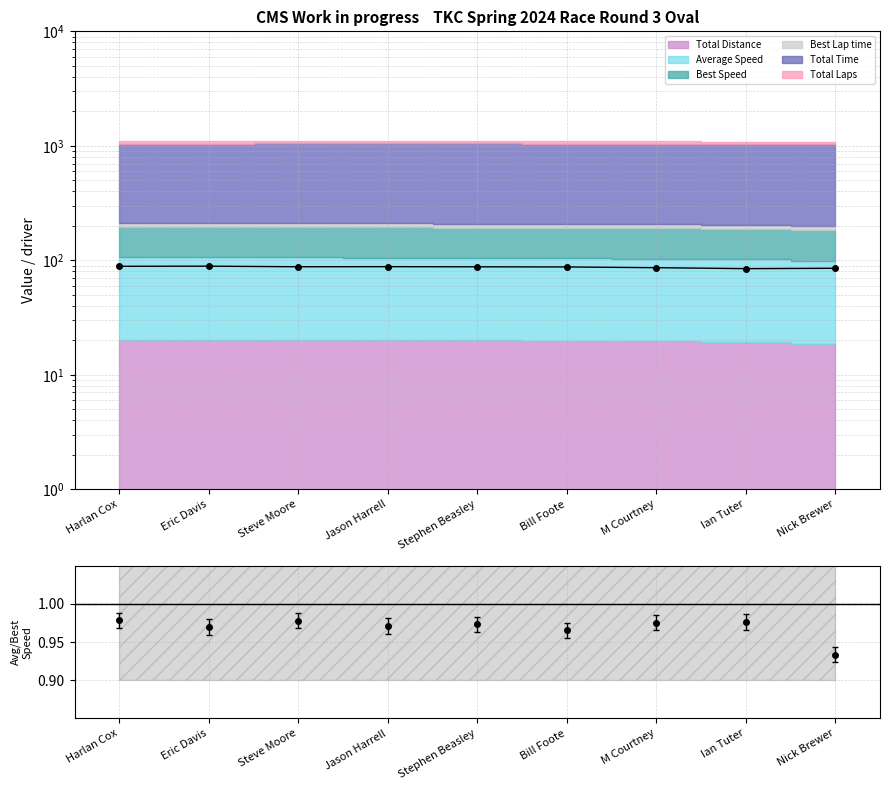

How many lines are shown in the chart?

1